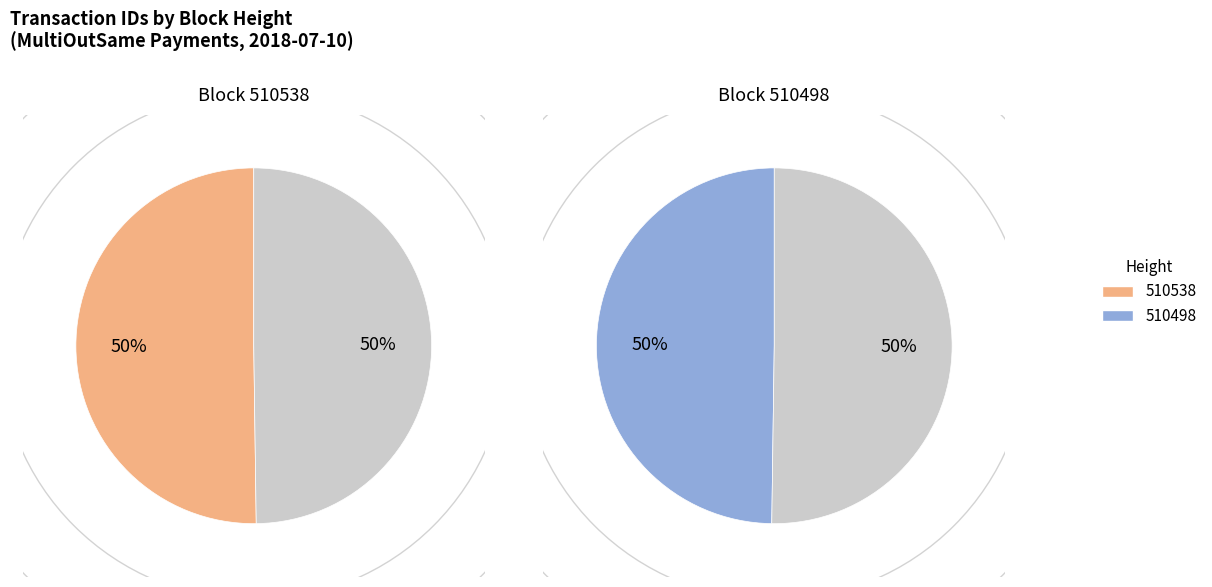

To the nearest percent, what portion does 510538 represent?

50%